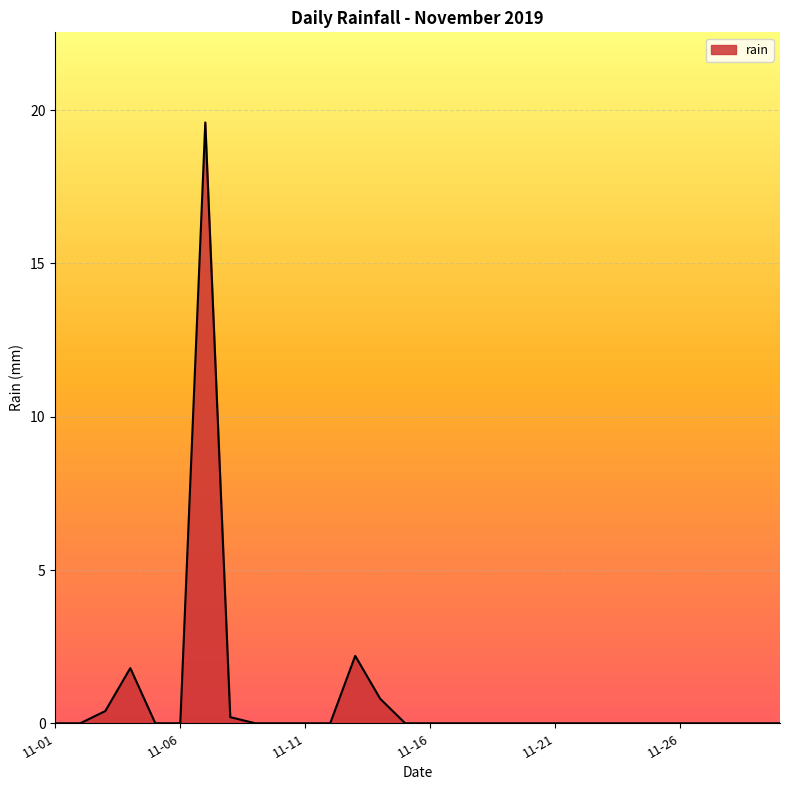

Does the chart display data point markers on the line(s)?

No